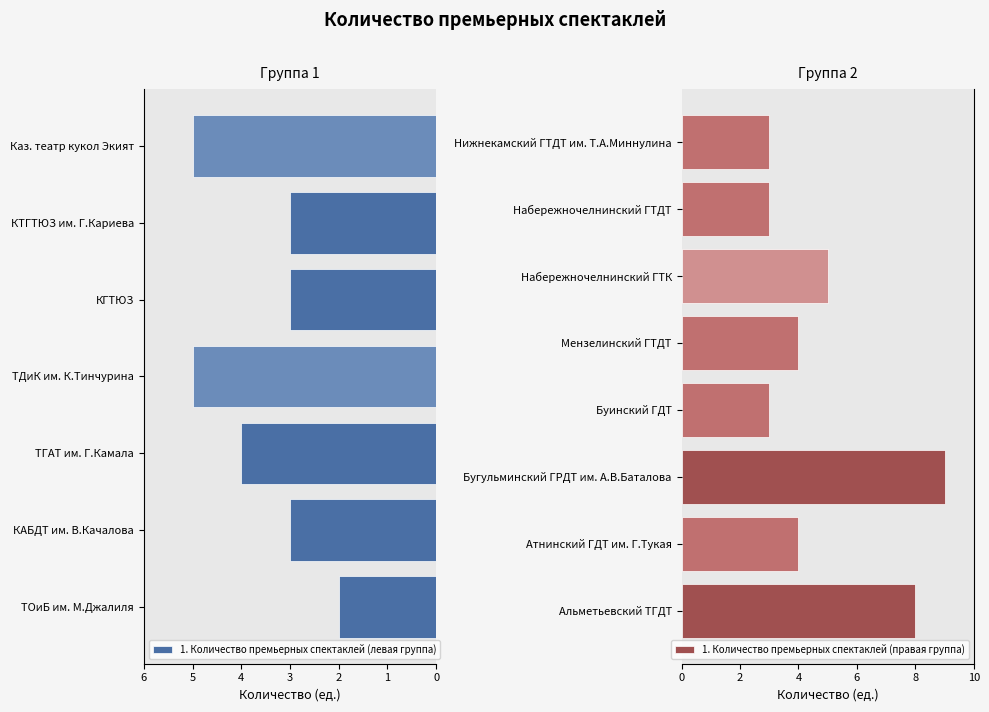

What is the label of the 1st bar from the left?

ТОиБ им. М.Джалиля